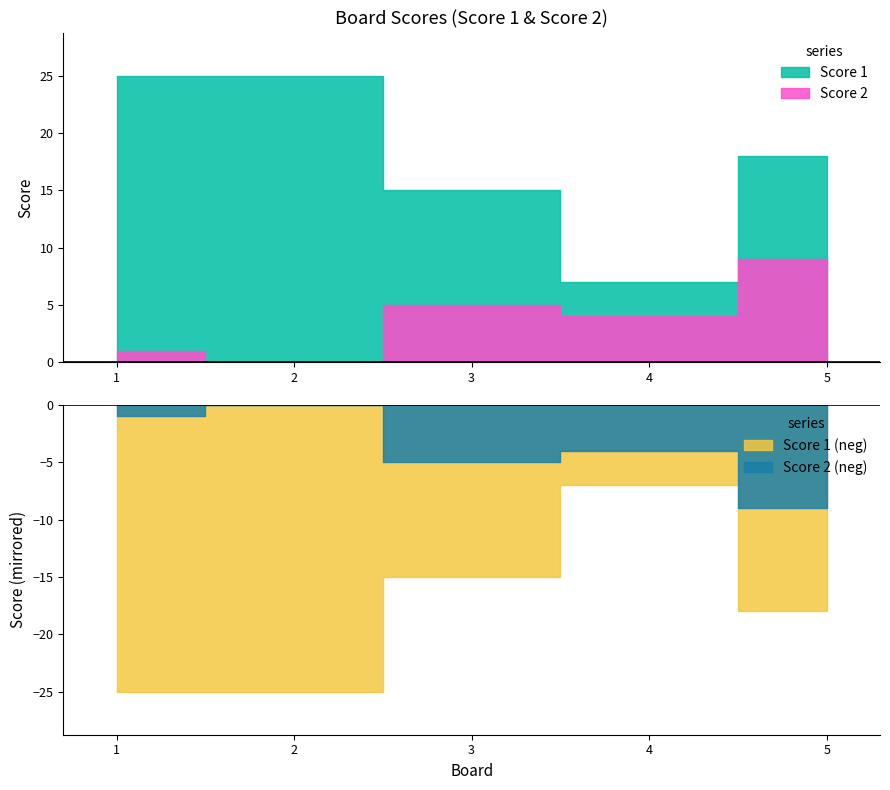

What is the total value across all series at 1?

26